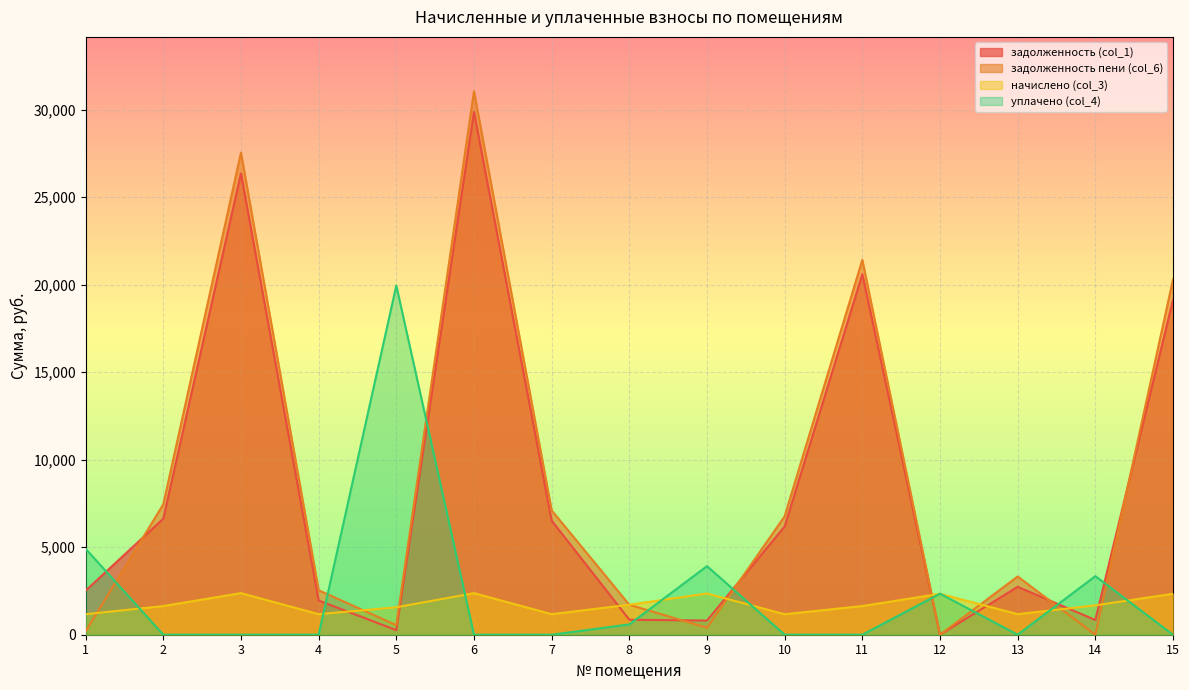

At 9, list the series in order from largest to smallest.

уплачено (col_4), начислено (col_3), задолженность (col_1), задолженность пени (col_6)